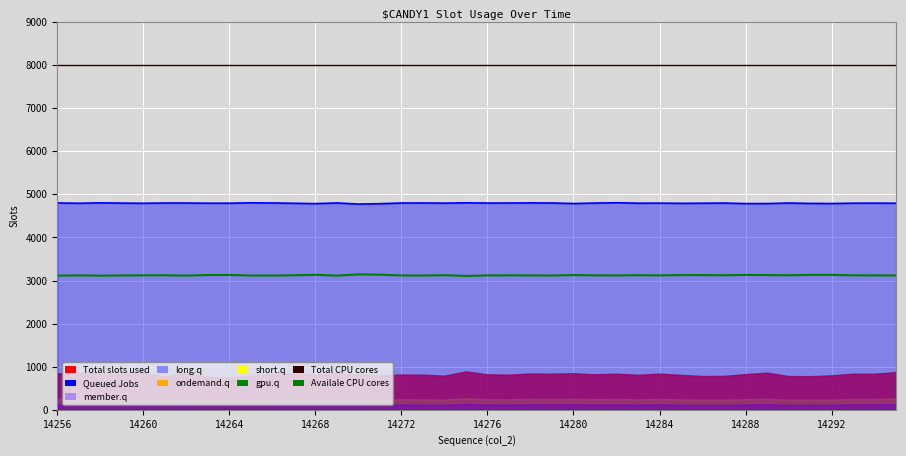

The Total CPU cores series shows 8000.0 at 14268. True or false?

True